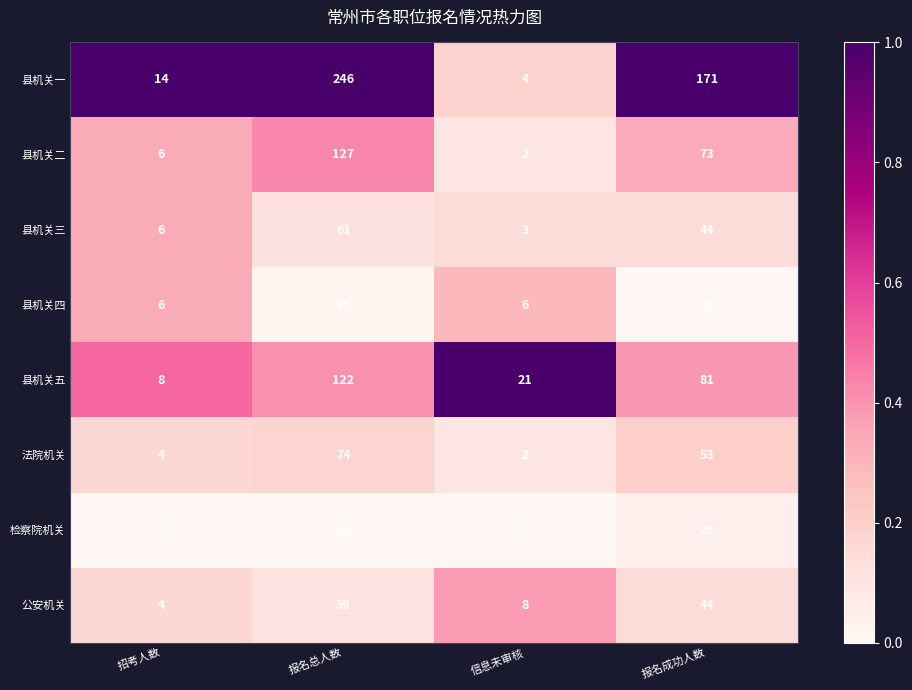

True or false: 法院机关 has a value of 1 at 信息未审核.

False